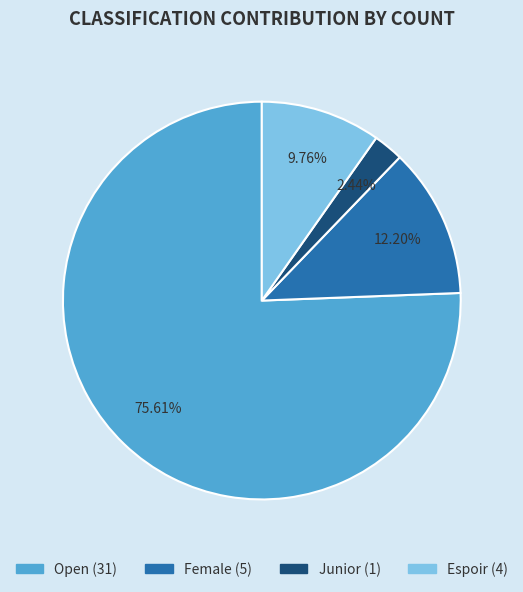

True or false: Female accounts for 27% of the total.

False